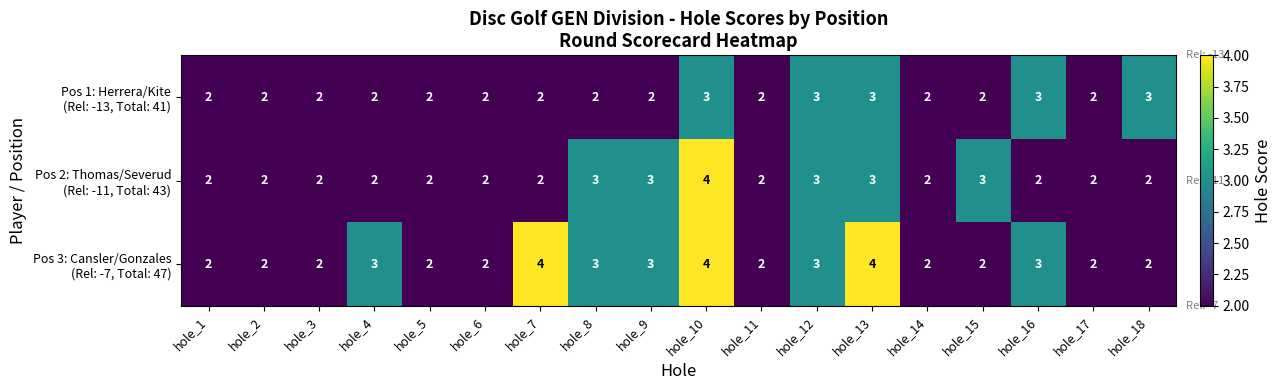

What is the minimum value shown in the chart?

2